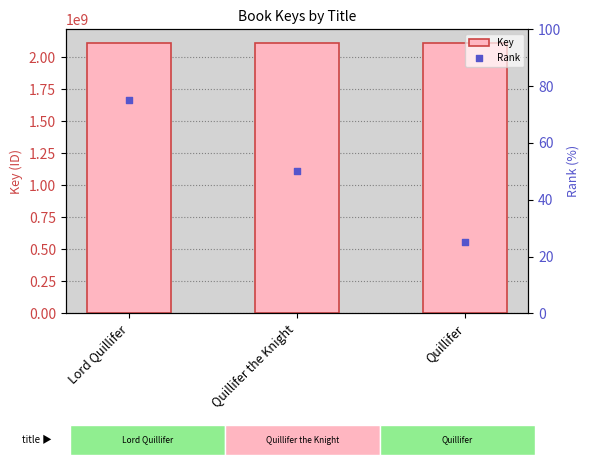

Is the value of Rank at Lord Quillifer greater than the value of Key at Quillifer?

No